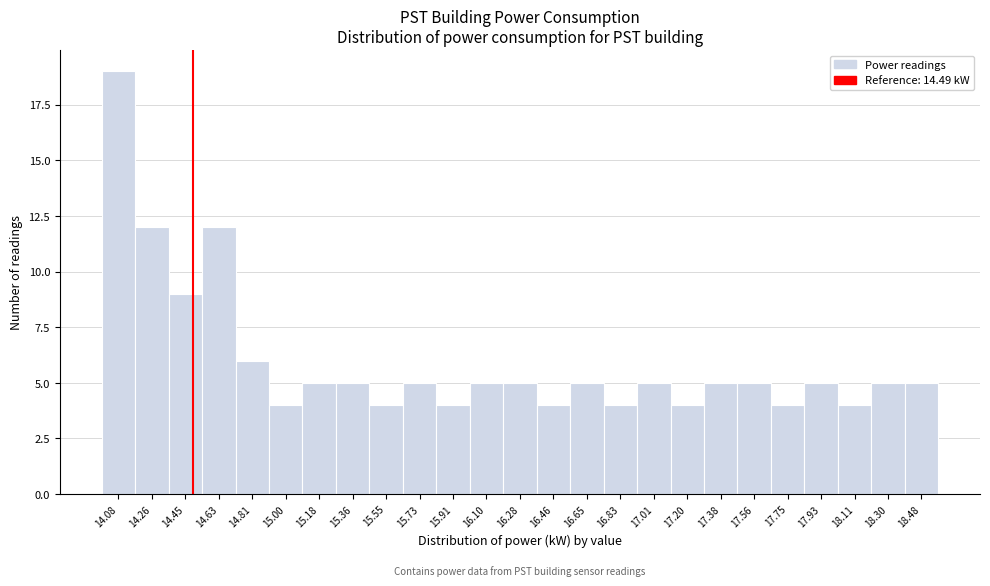

Over which range of the x-axis is the bar tallest?

14.00 to 14.18